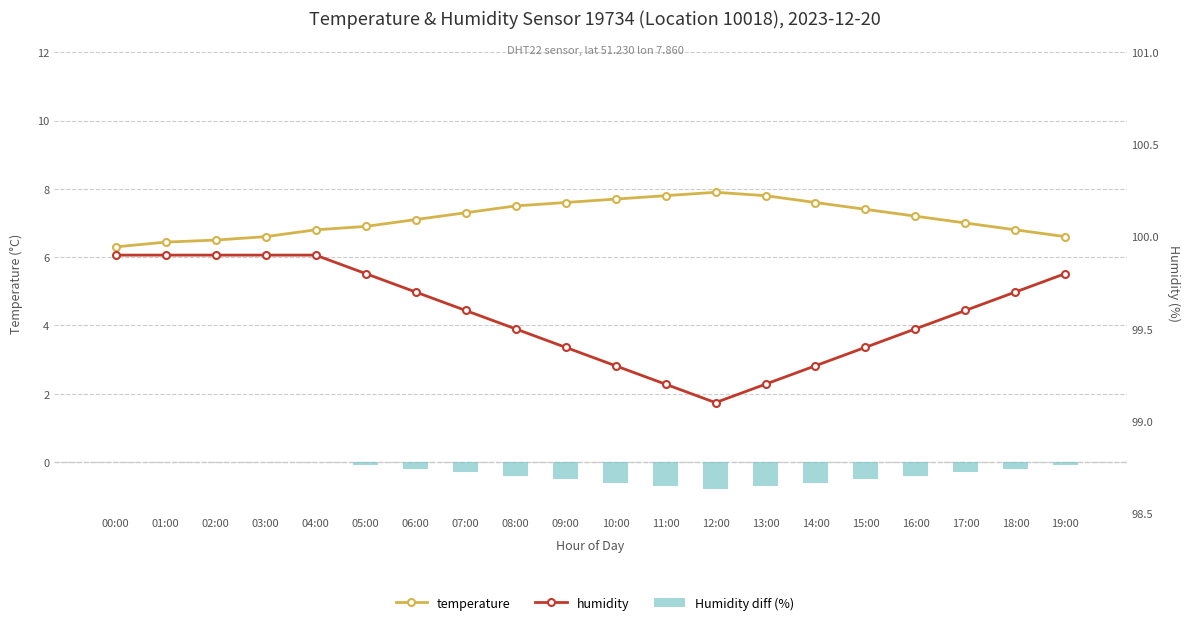

What is the minimum value shown in the chart?

-0.8